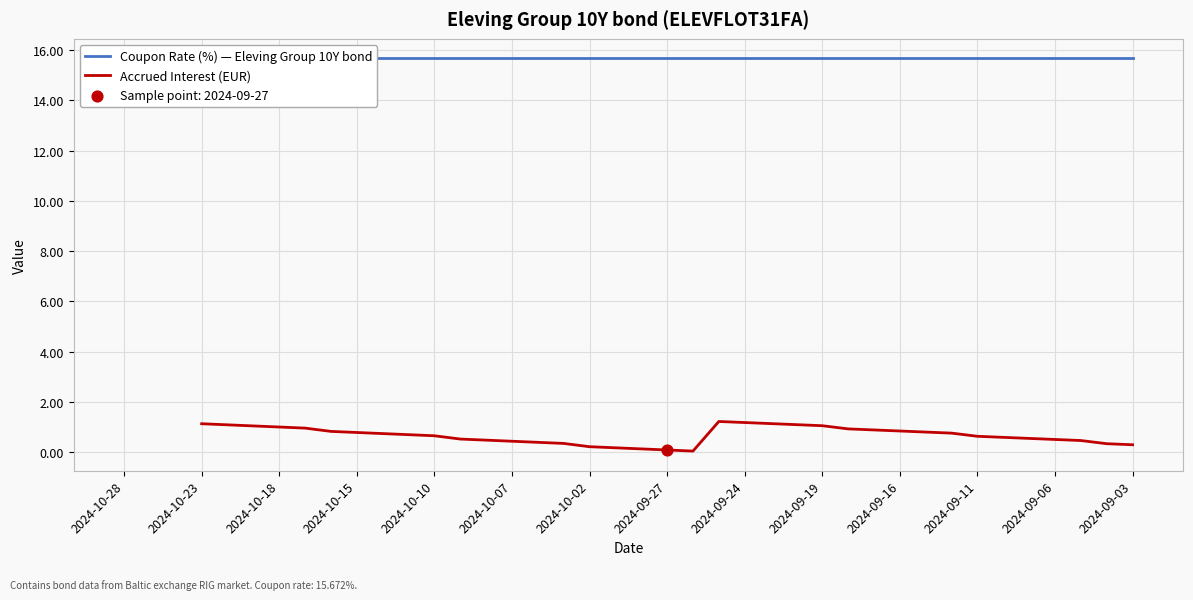

What are all the series names shown in the legend?

Coupon Rate (%) — Eleving Group 10Y bond, Accrued Interest (EUR)